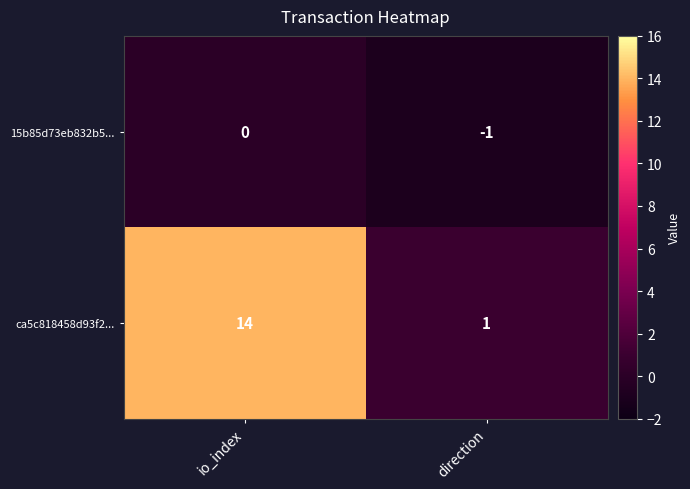

True or false: ca5c818458d93f2... has a value of 0 at direction.

False